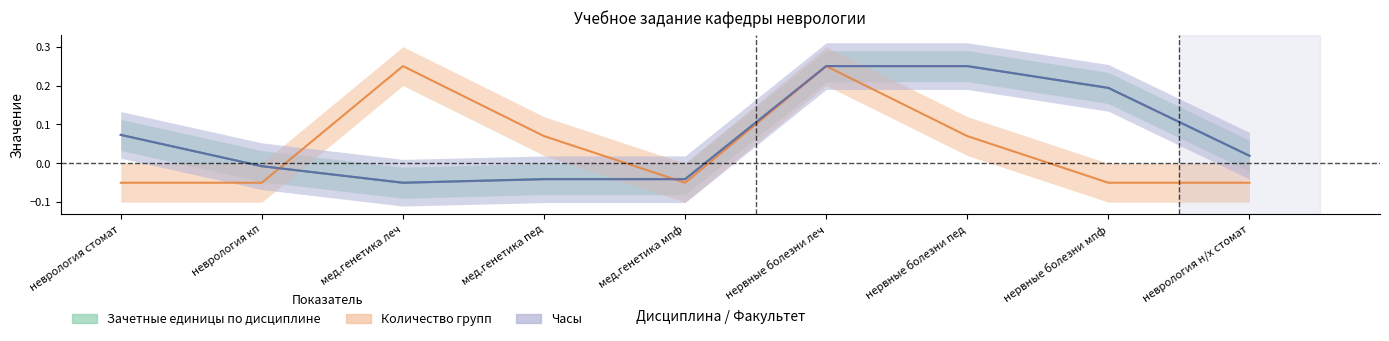

True or false: Зачетные единицы по дисциплине and Количество групп cross at least once.

True